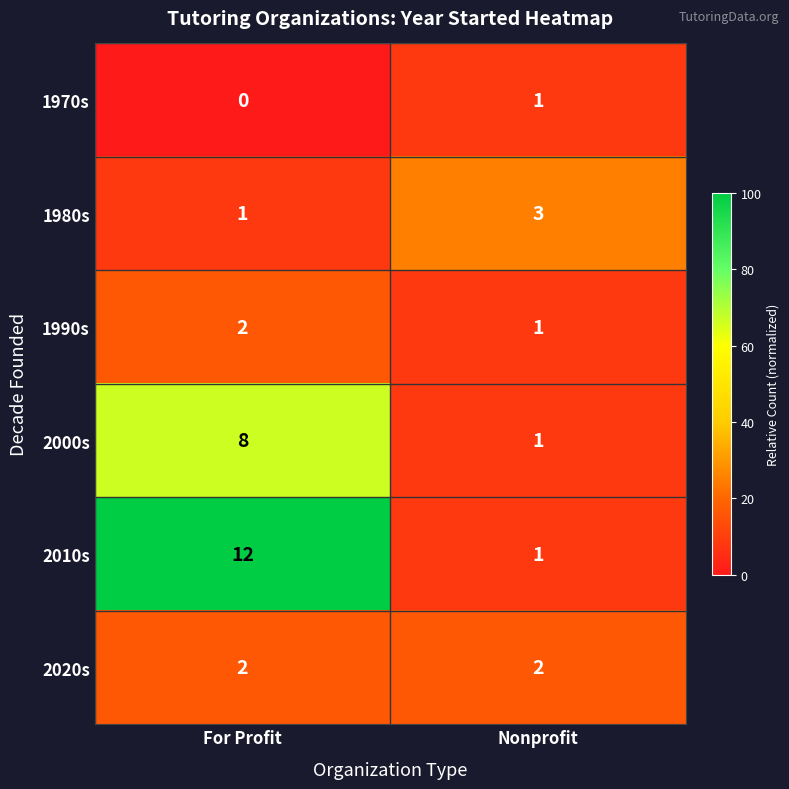

Which label corresponds to the largest value in the chart?

For Profit